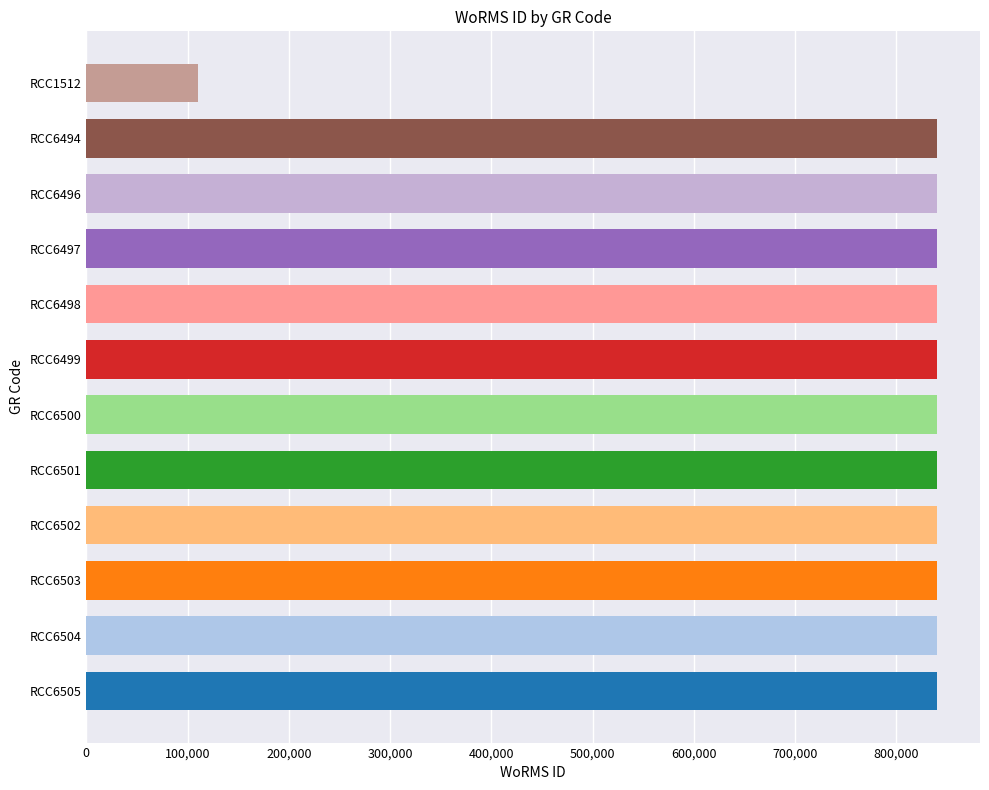

Reading bottom to top, transcribe all the data shown in this chart.

RCC6505=840495	RCC6504=840495	RCC6503=840495	RCC6502=840495	RCC6501=840495	RCC6500=840495	RCC6499=840495	RCC6498=840495	RCC6497=840495	RCC6496=840495	RCC6494=840495	RCC1512=110277